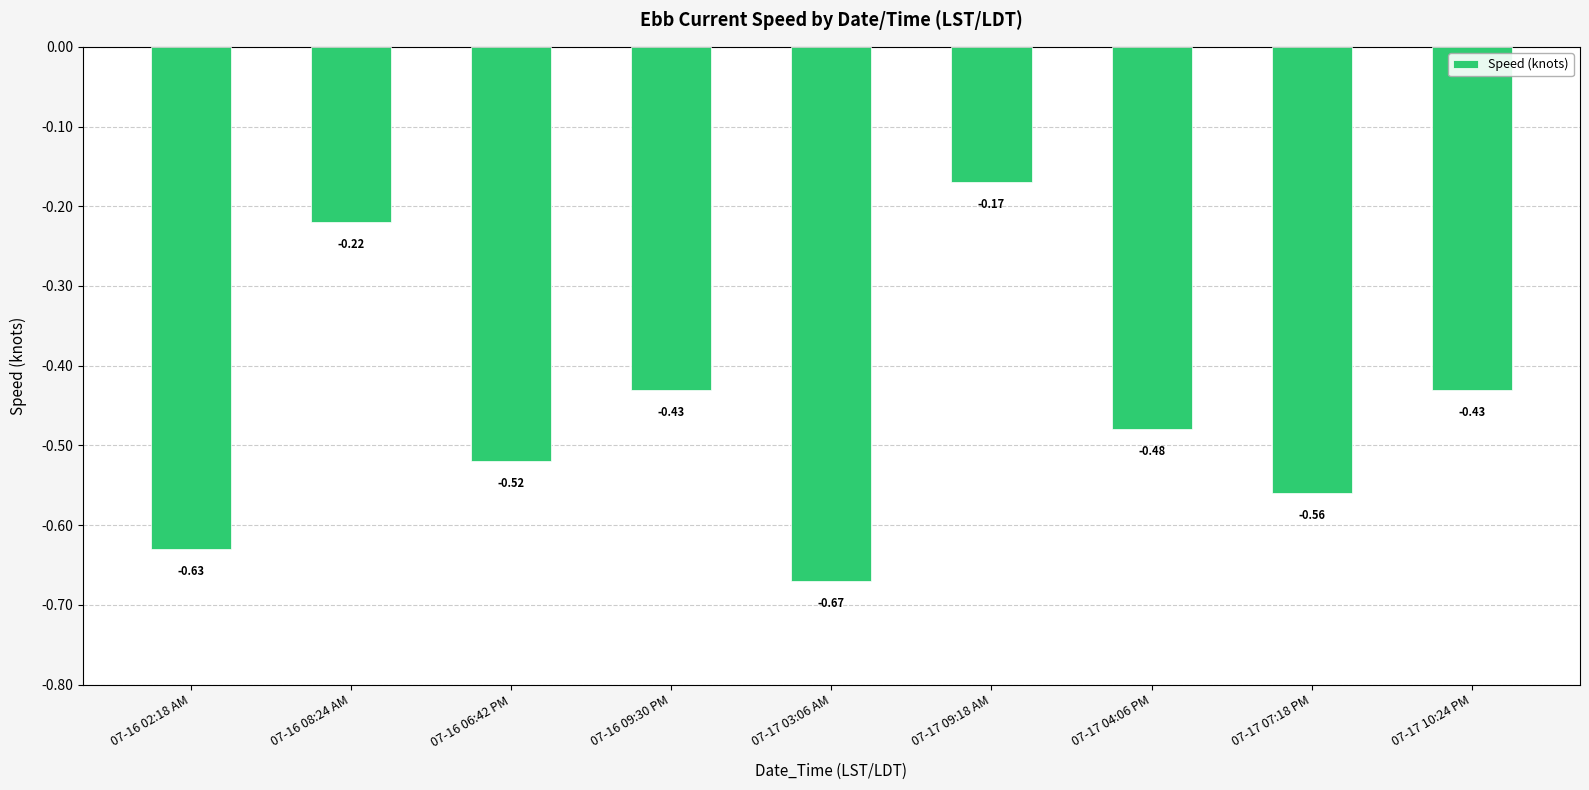

Which has a higher value, 07-16 02:18 AM or 07-17 07:18 PM?

07-17 07:18 PM